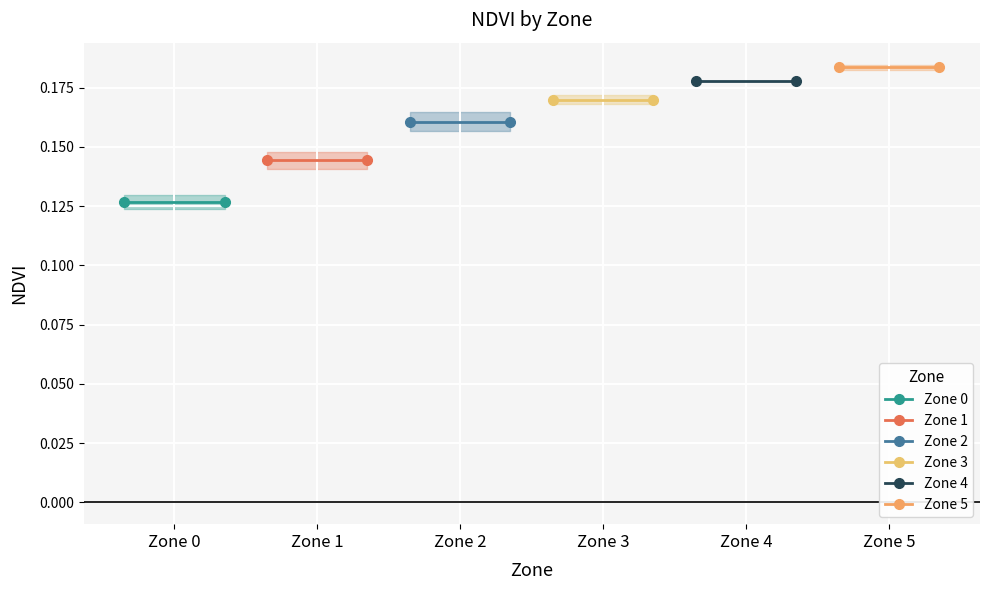

True or false: Zone 5 has a value of 0.3 at Zone 0.

False